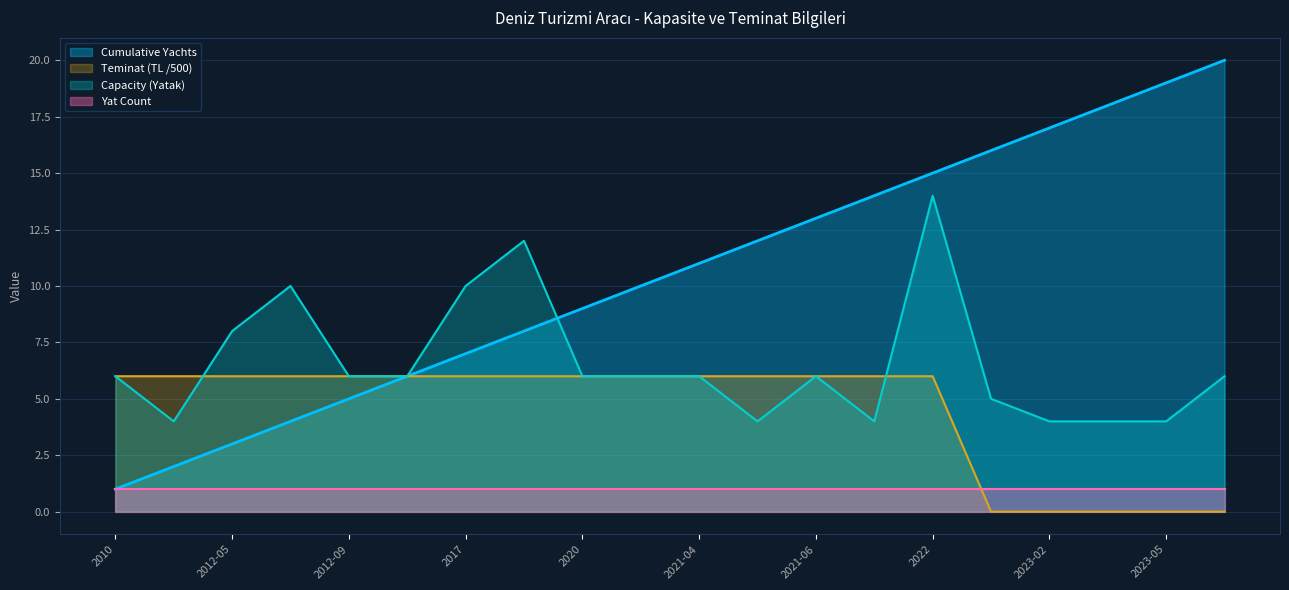

Which series has the widest spread of values?

Cumulative Yachts